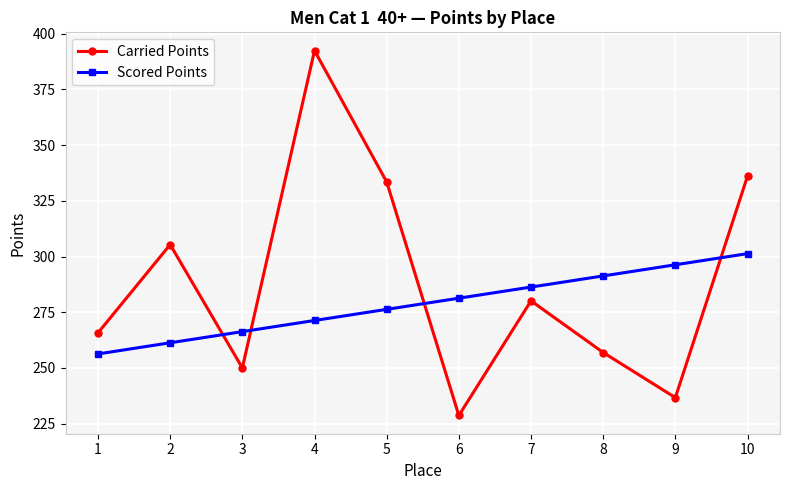

Reading left to right, extract all data points from this chart.

Carried Points: 265.8	305.4	250.0	392.4	333.5	228.7	280.1	256.9	236.7	336.1
Scored Points: 256.3	261.3	266.3	271.3	276.3	281.3	286.3	291.3	296.3	301.3